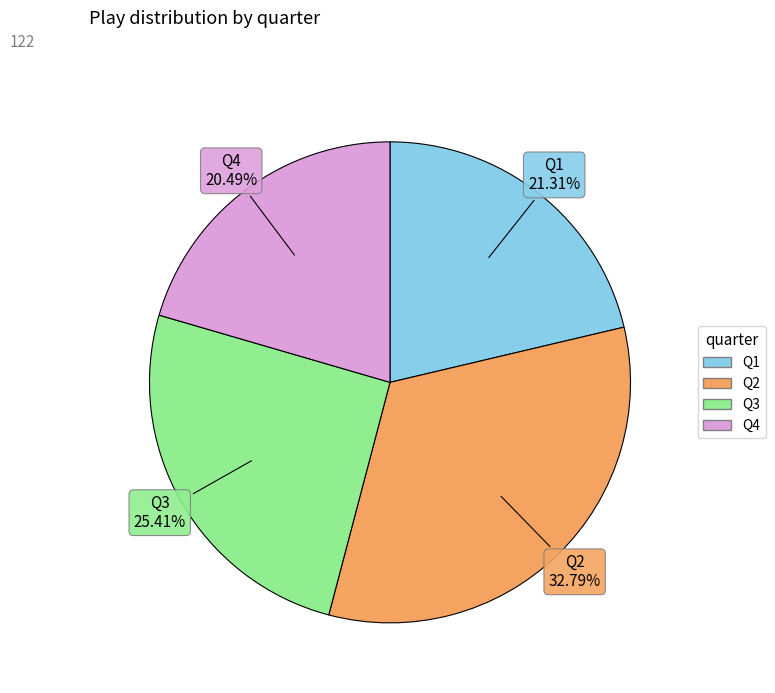

To the nearest percent, what is the average slice percentage?

25%